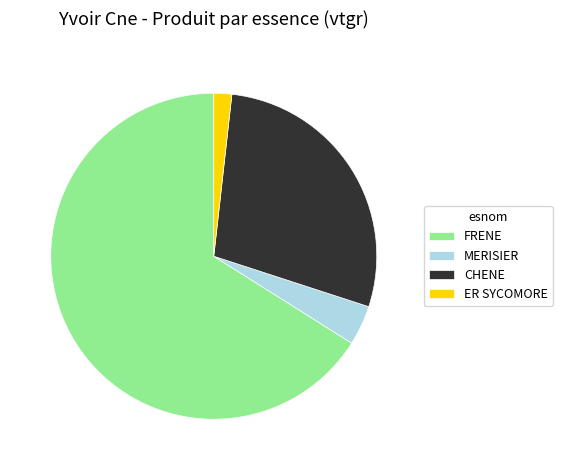

The MERISIER slice represents 16% of the pie. True or false?

False